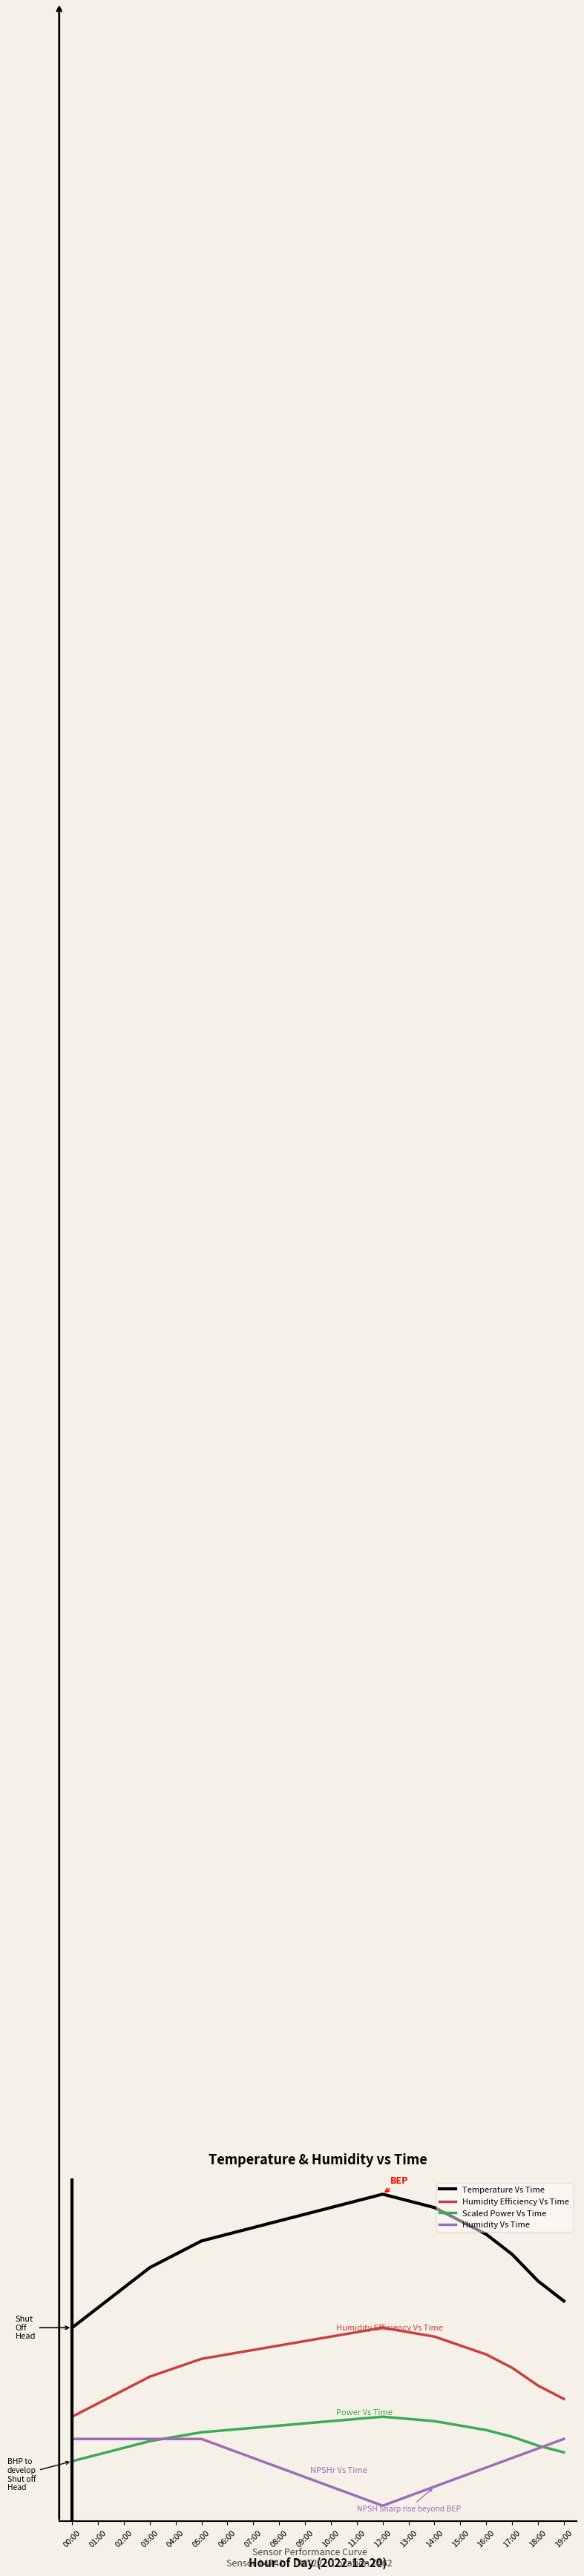

Reading left to right, extract all data points from this chart.

Temperature Vs Time: 00:00=4.0	01:00=4.4	02:00=4.9	03:00=5.3	04:00=5.6	05:00=5.9	06:00=6.1	07:00=6.2	08:00=6.4	09:00=6.5	10:00=6.7	11:00=6.8	12:00=7.0	13:00=6.8	14:00=6.7	15:00=6.4	16:00=6.1	17:00=5.6	18:00=5.0	19:00=4.6
Humidity Efficiency Vs Time: 00:00=2.0	01:00=2.3	02:00=2.6	03:00=2.9	04:00=3.1	05:00=3.3	06:00=3.4	07:00=3.5	08:00=3.6	09:00=3.7	10:00=3.8	11:00=3.9	12:00=4.0	13:00=3.9	14:00=3.8	15:00=3.6	16:00=3.4	17:00=3.1	18:00=2.7	19:00=2.4
Scaled Power Vs Time: 00:00=1.0	01:00=1.1	02:00=1.3	03:00=1.4	04:00=1.5	05:00=1.6	06:00=1.7	07:00=1.7	08:00=1.8	09:00=1.8	10:00=1.9	11:00=1.9	12:00=2.0	13:00=1.9	14:00=1.9	15:00=1.8	16:00=1.7	17:00=1.5	18:00=1.3	19:00=1.2
Humidity Vs Time: 00:00=1.5	01:00=1.5	02:00=1.5	03:00=1.5	04:00=1.5	05:00=1.5	06:00=1.3	07:00=1.1	08:00=0.9	09:00=0.6	10:00=0.4	11:00=0.2	12:00=0.0	13:00=0.2	14:00=0.4	15:00=0.6	16:00=0.9	17:00=1.1	18:00=1.3	19:00=1.5